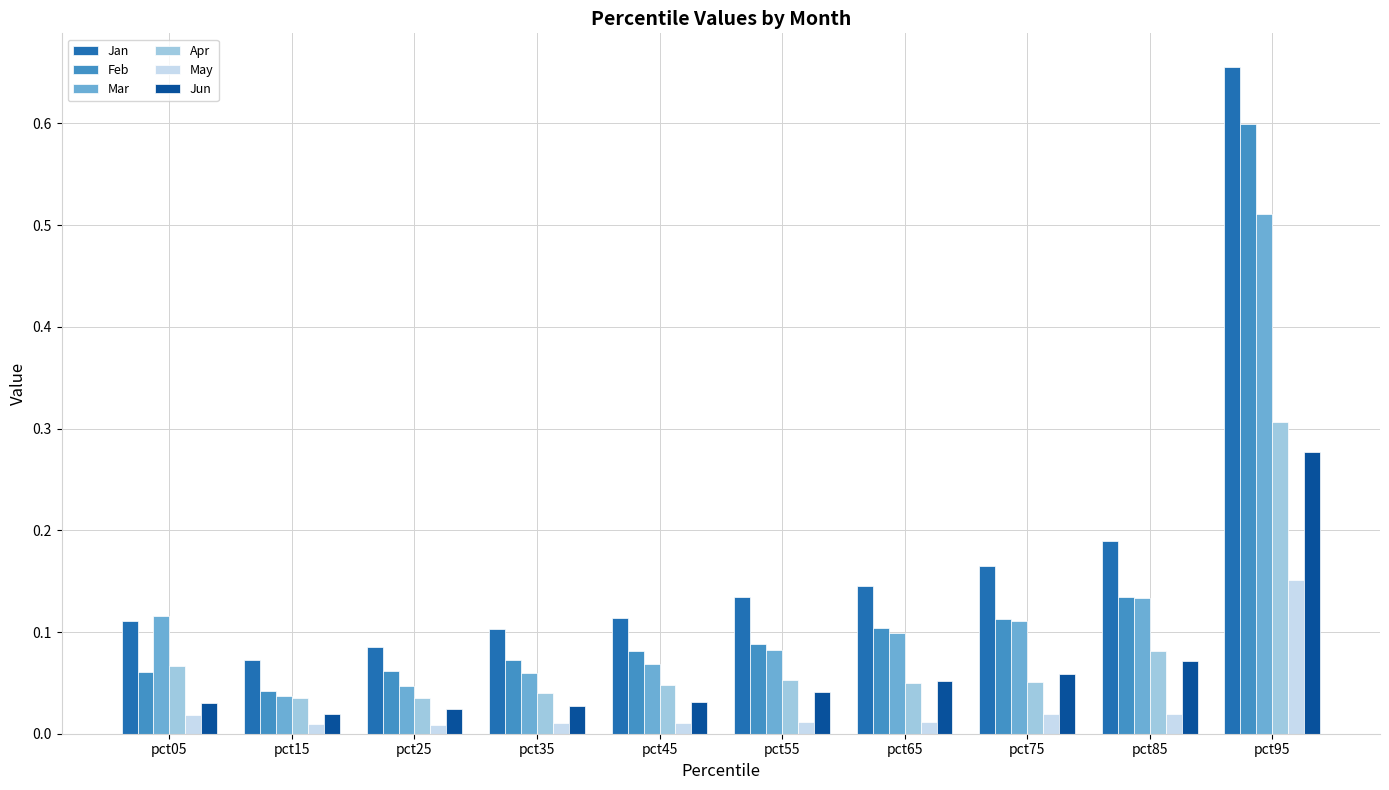

Which series has the widest spread of values?

Jan